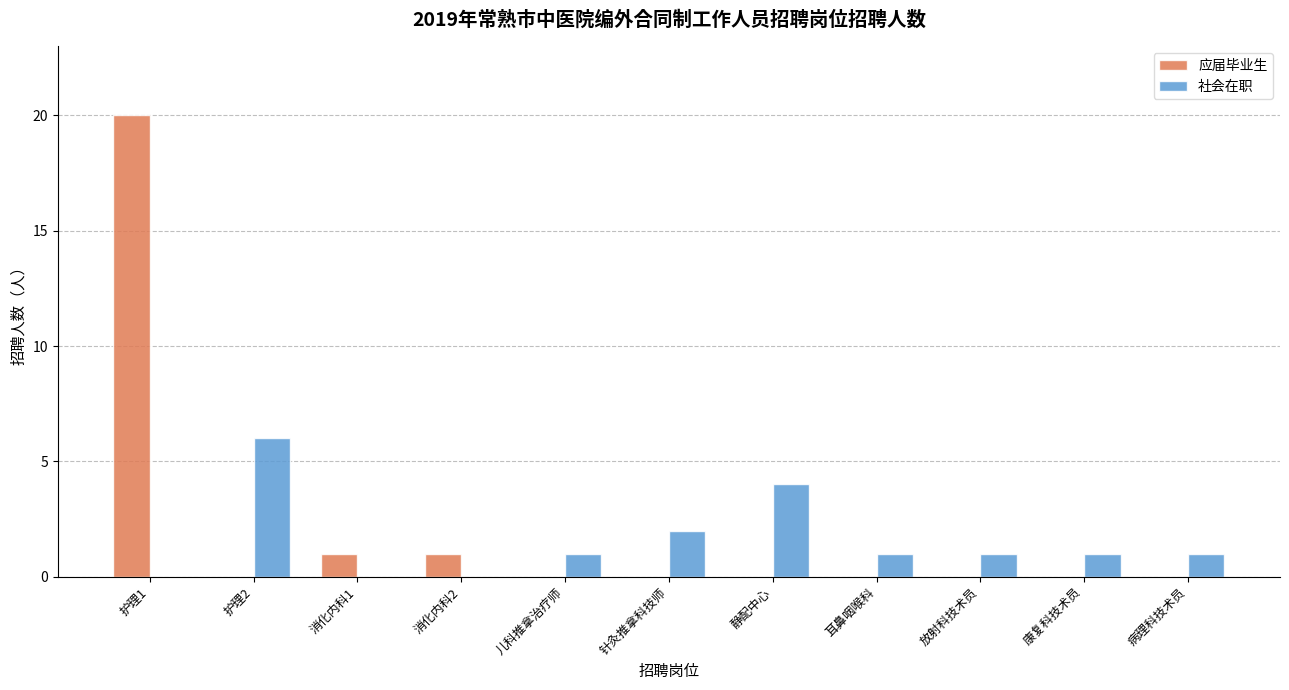

Which series changed the most between 护理2 and 康复科技术员?

社会在职